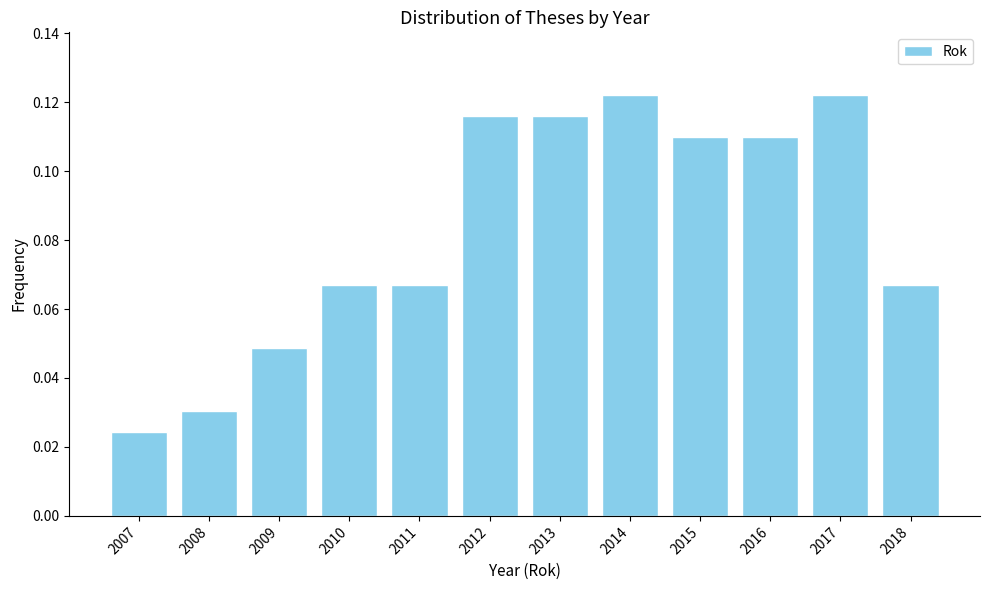

Between 2007 and 2011, which is larger?

2011